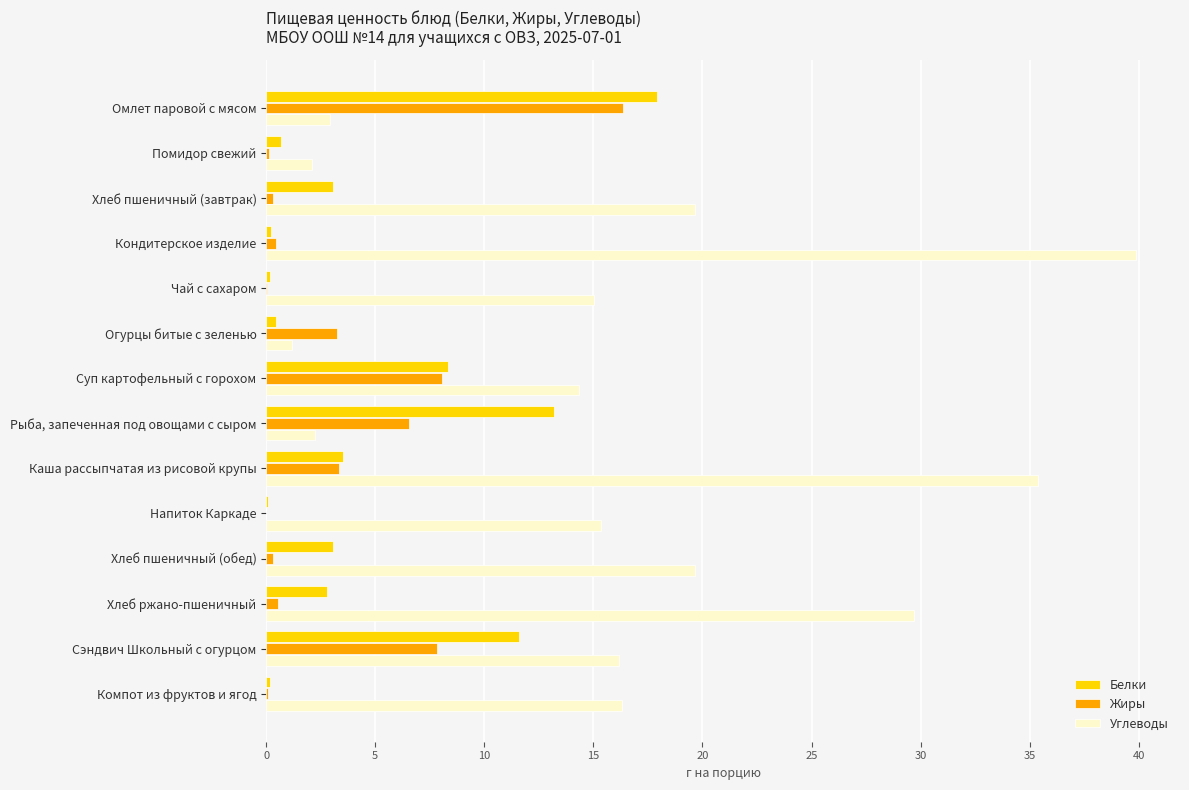

What value does the Жиры series have at Суп картофельный с горохом?

8.1